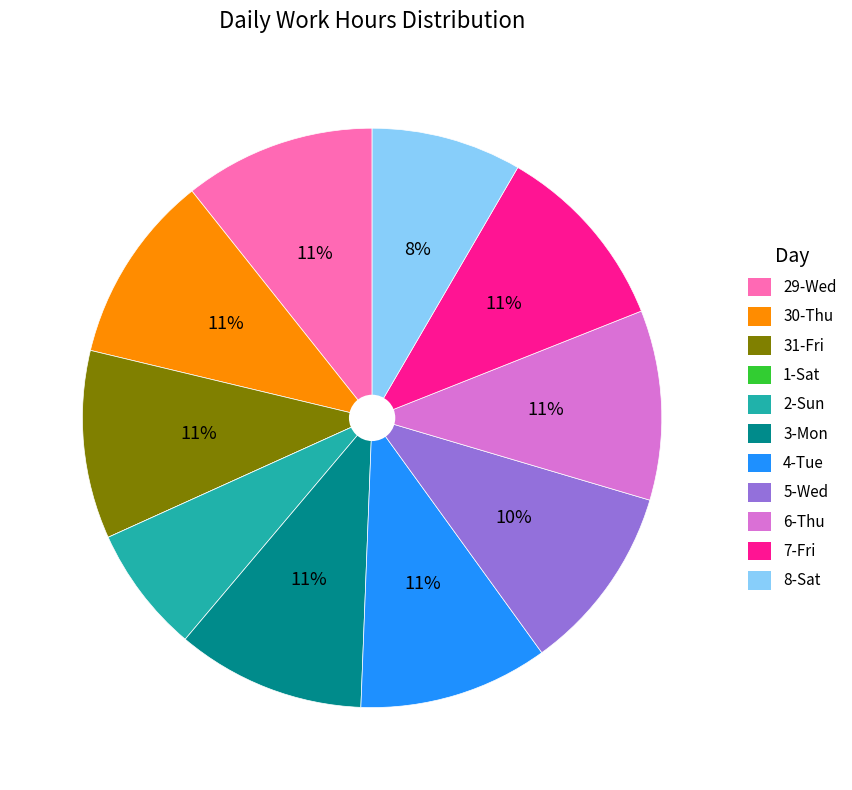

To the nearest percent, what is the difference between the largest and smallest slice percentages?

11%